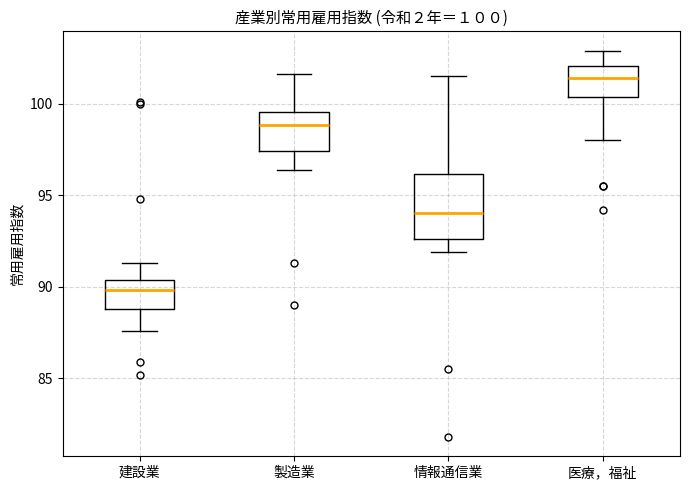

Comparing the boxes themselves (not the whiskers), which one is the tallest?

情報通信業